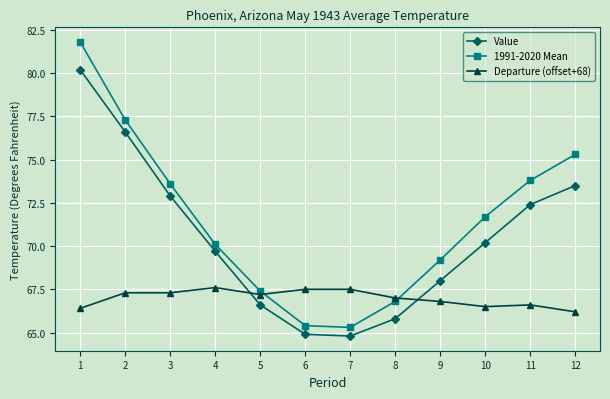

Which category has the highest value in the 1991-2020 Mean series?

1